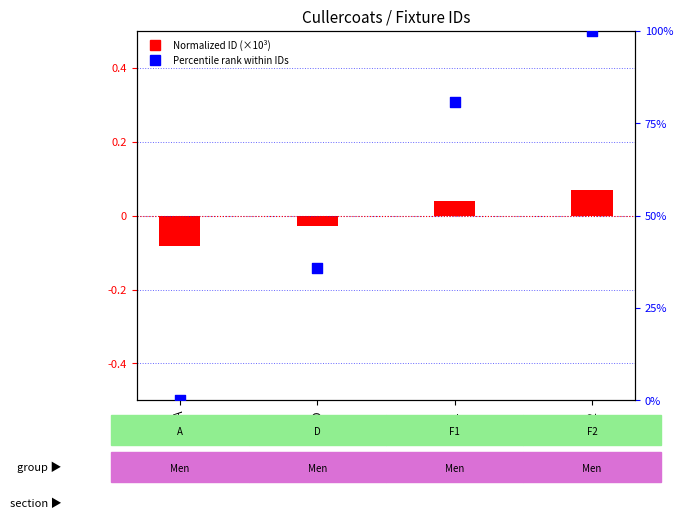

What is the total value across all series at F1?

80.8